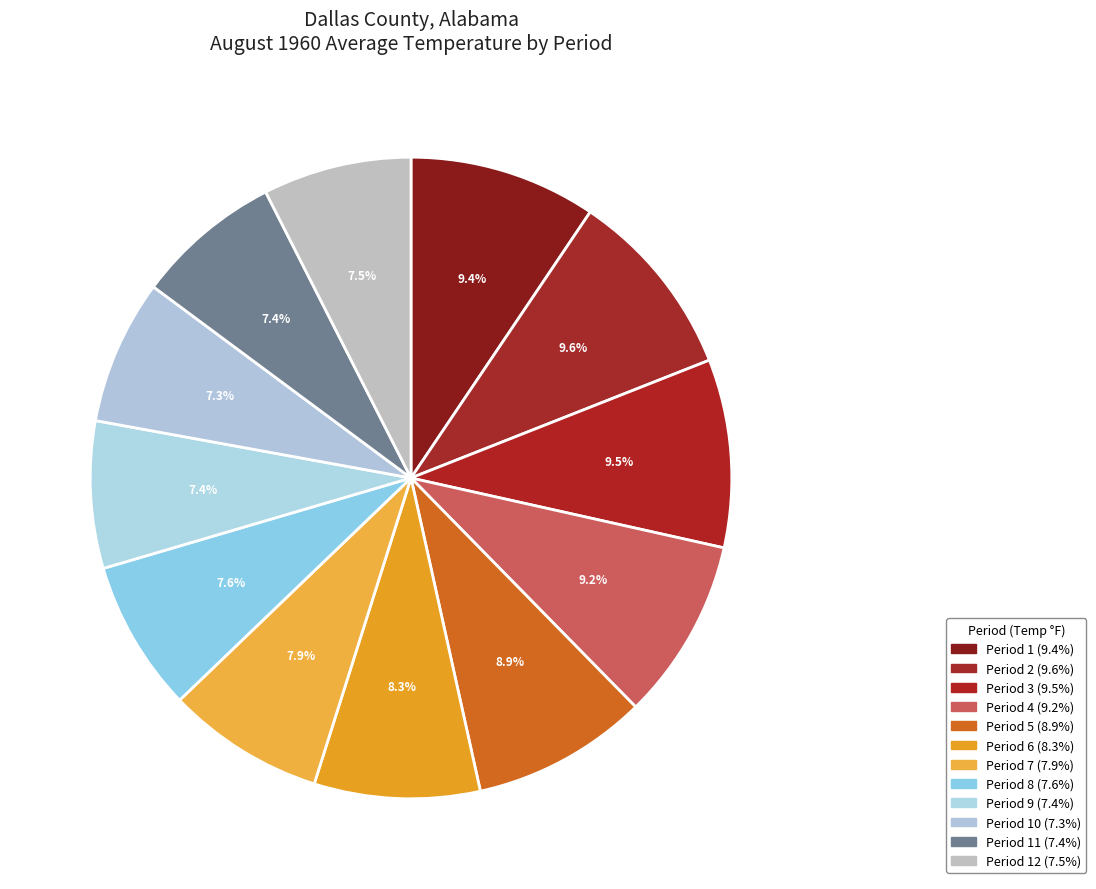

How many slices are in this pie chart?

12